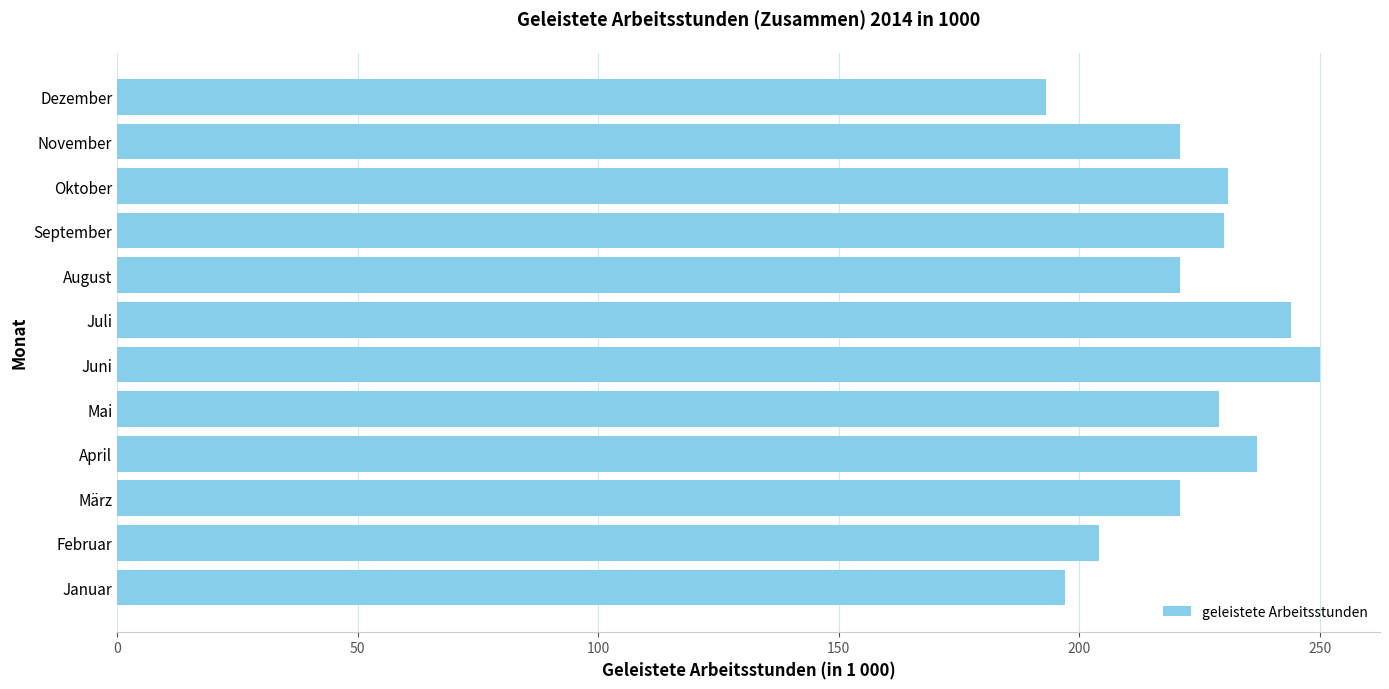

Which category has the highest value across all series?

Juni